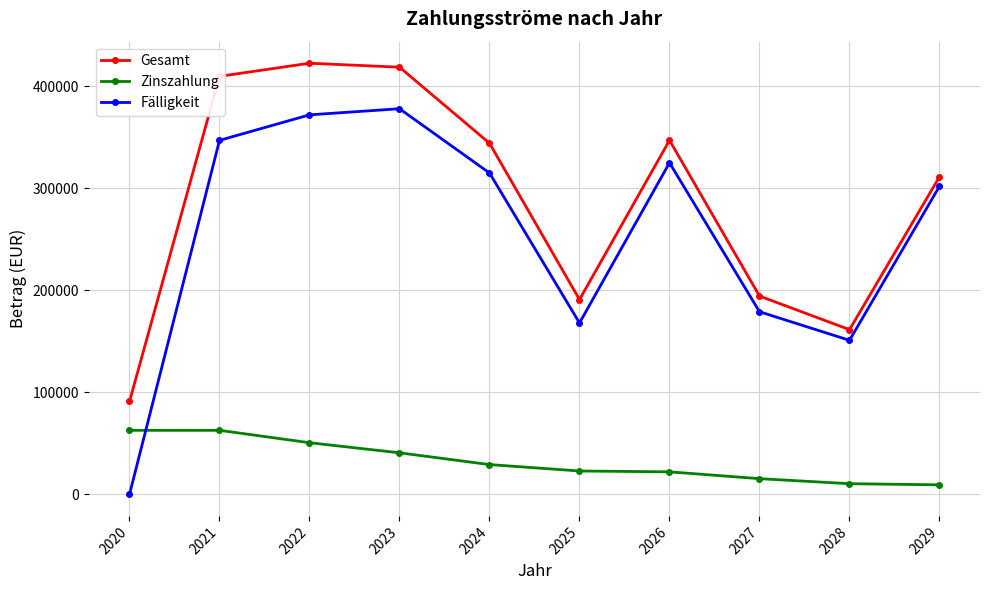

Which series has the largest range (max minus min)?

Fälligkeit